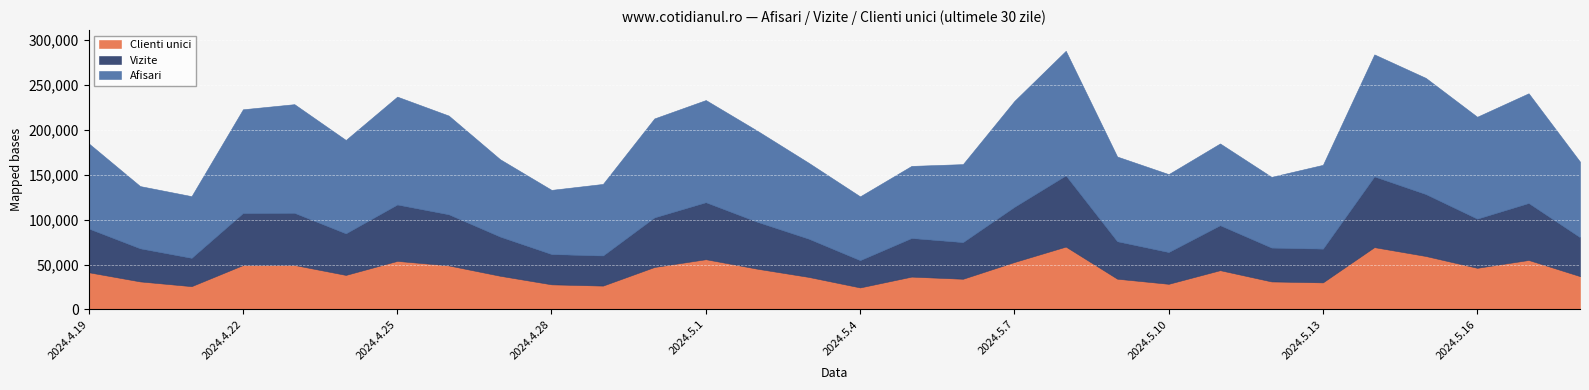

At which category is the sum across all series the highest?

2024.5.8